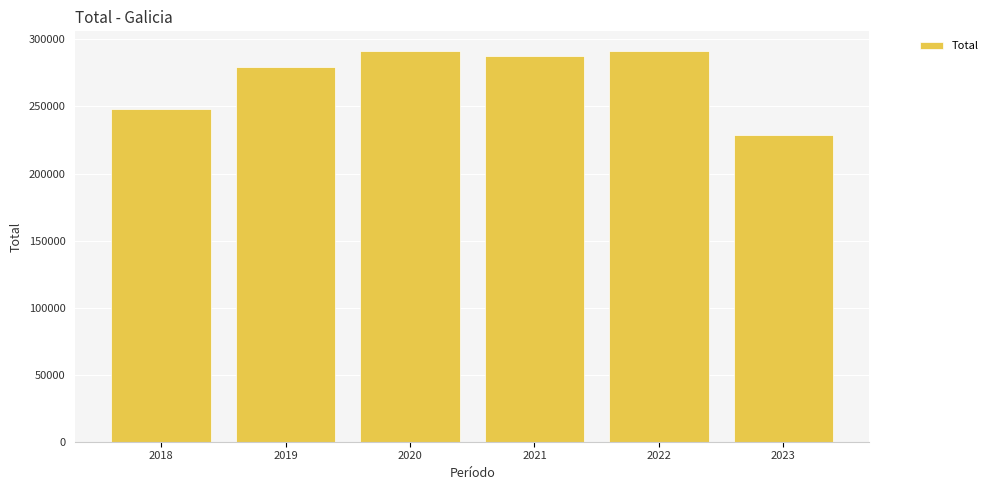

How many values are below 287504?

3